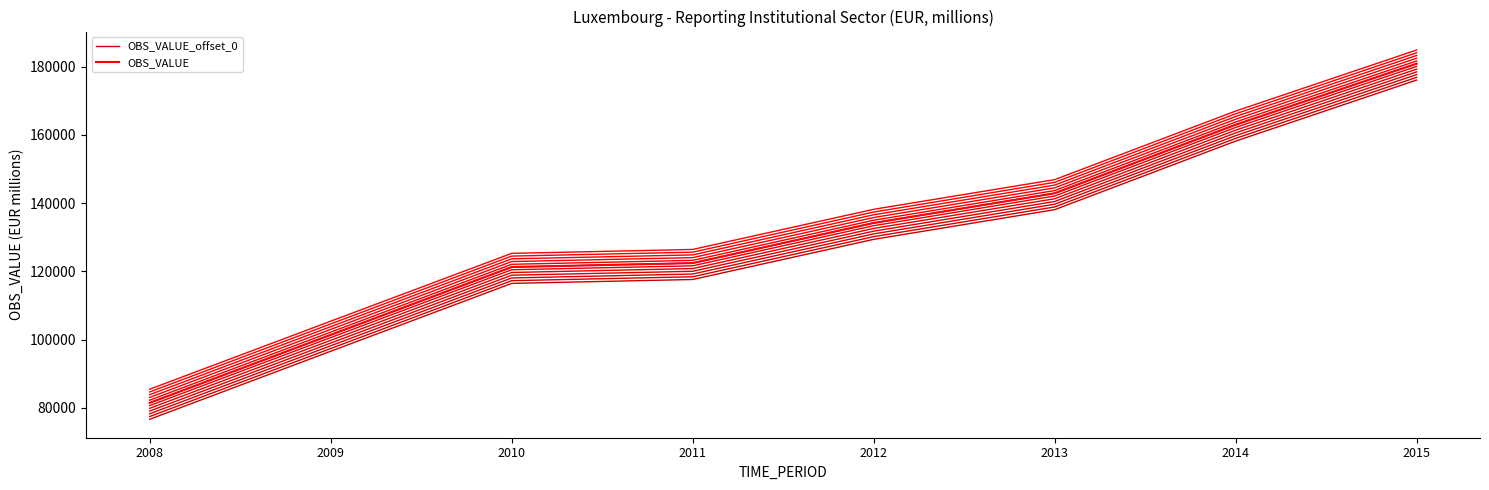

What are all the series names shown in the legend?

OBS_VALUE_offset_0, OBS_VALUE